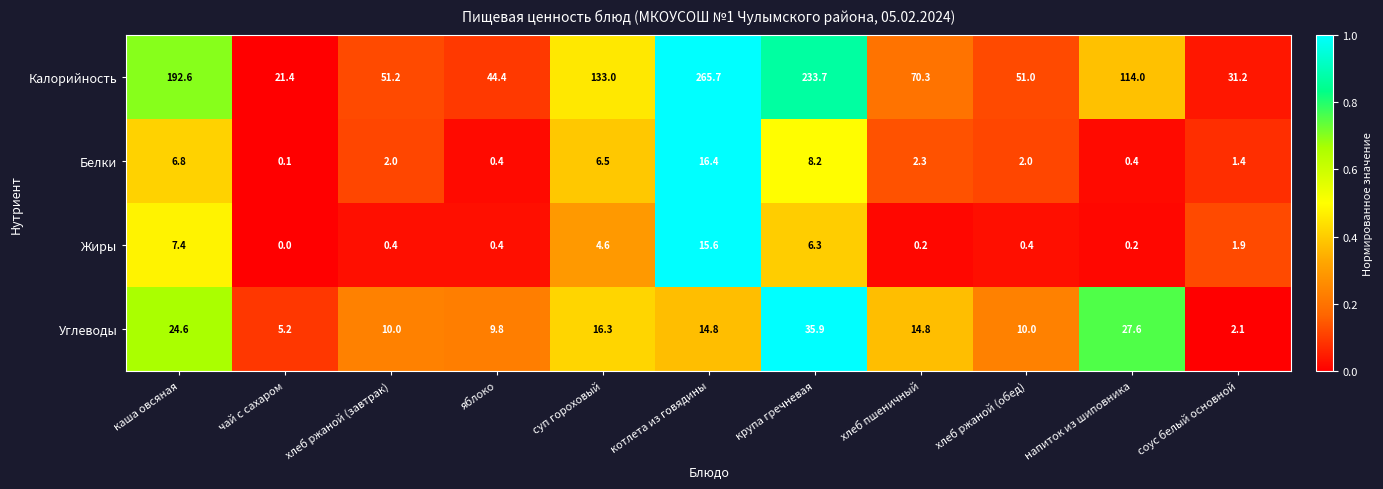

What is the difference between the second highest and second lowest values in the Калорийность series?

202.5